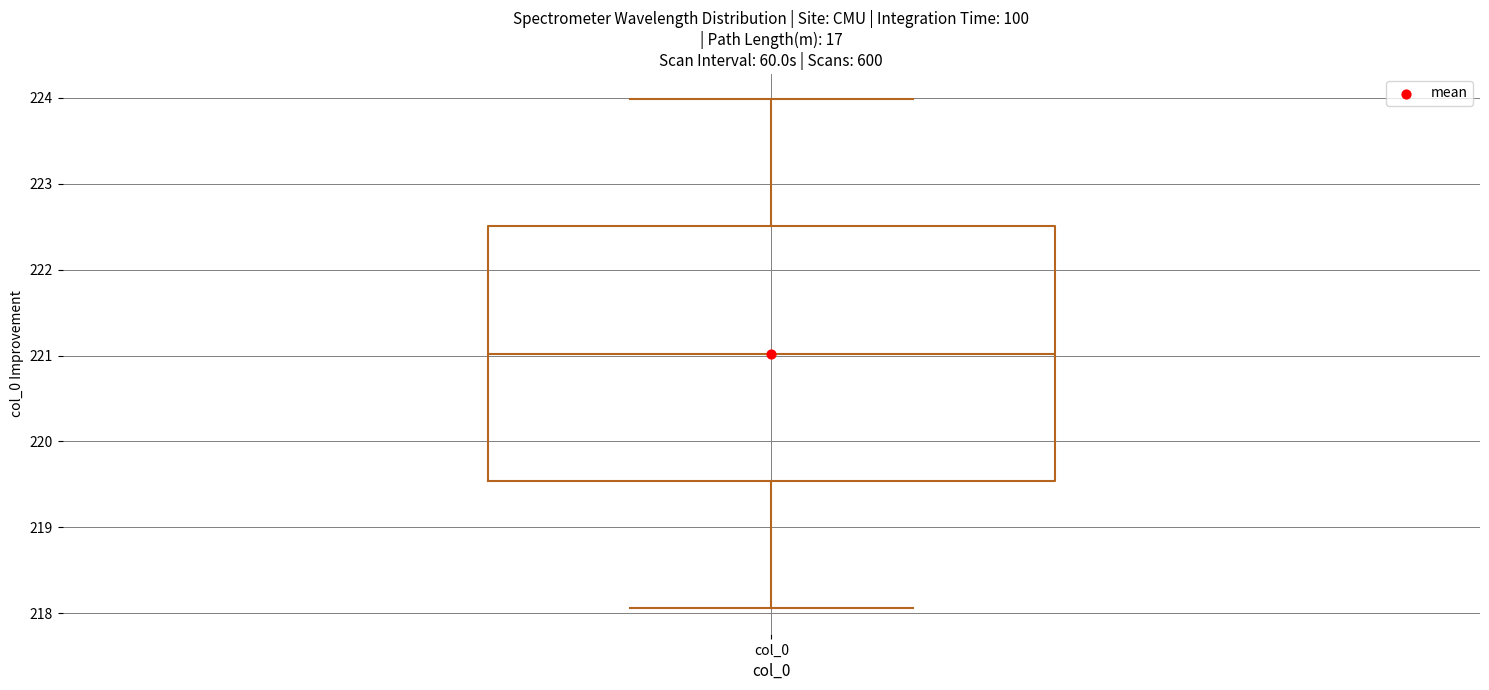

Transcribe this box plot: give where the median line is, the range the box spans, and where the two whiskers end, as read against the y-axis. The values are not printed on the chart, so give them approximately, as read against the axis.

median 221.0, box 219.5 to 222.5, whiskers 218.1 to 224.0